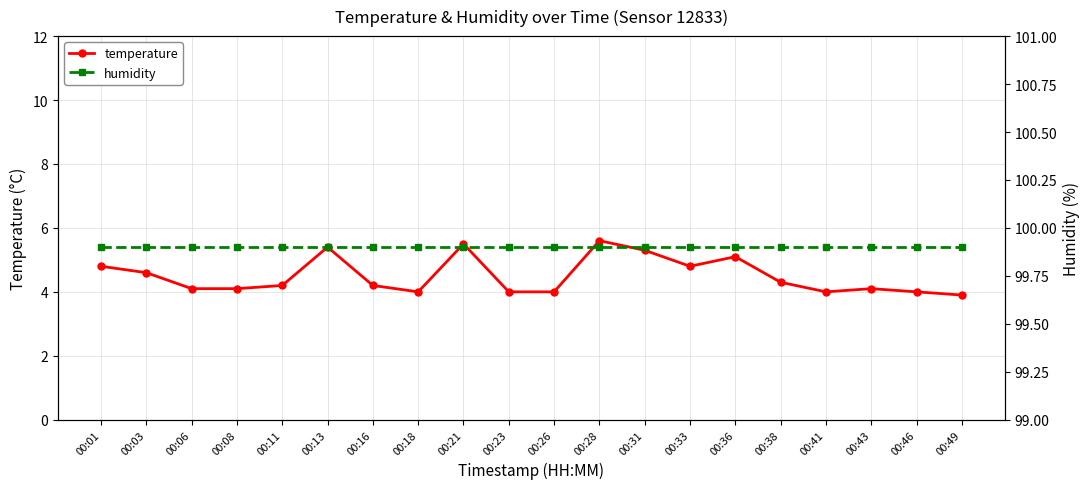

At which label does temperature first exceed 4?

00:01